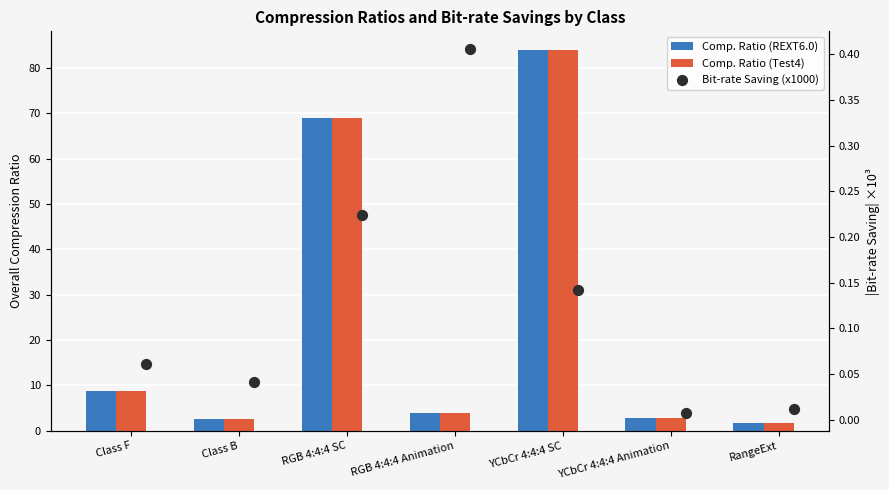

Which series has the widest spread of Y values?

Comp. Ratio (Test4)